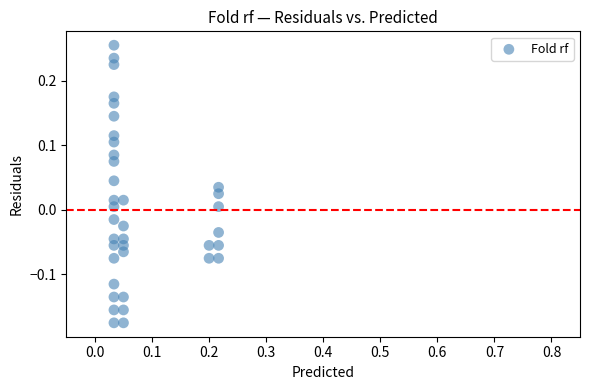

What is the range of Y values (max minus min)?

0.4